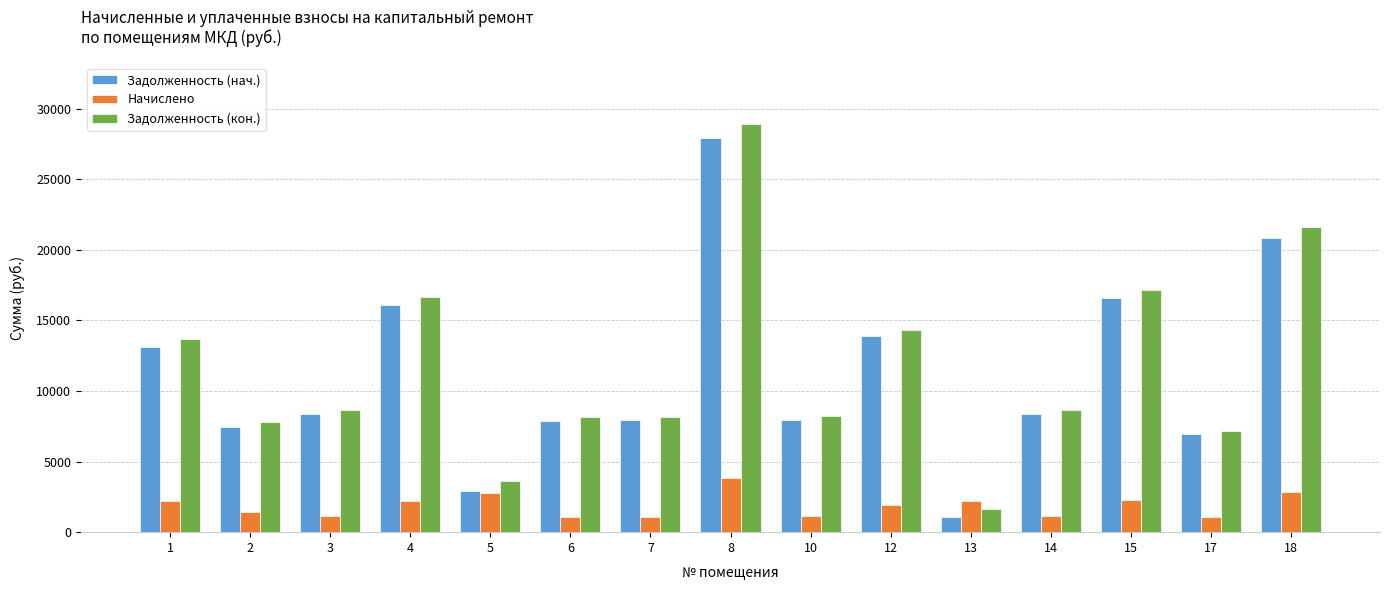

Are the bars horizontal?

No